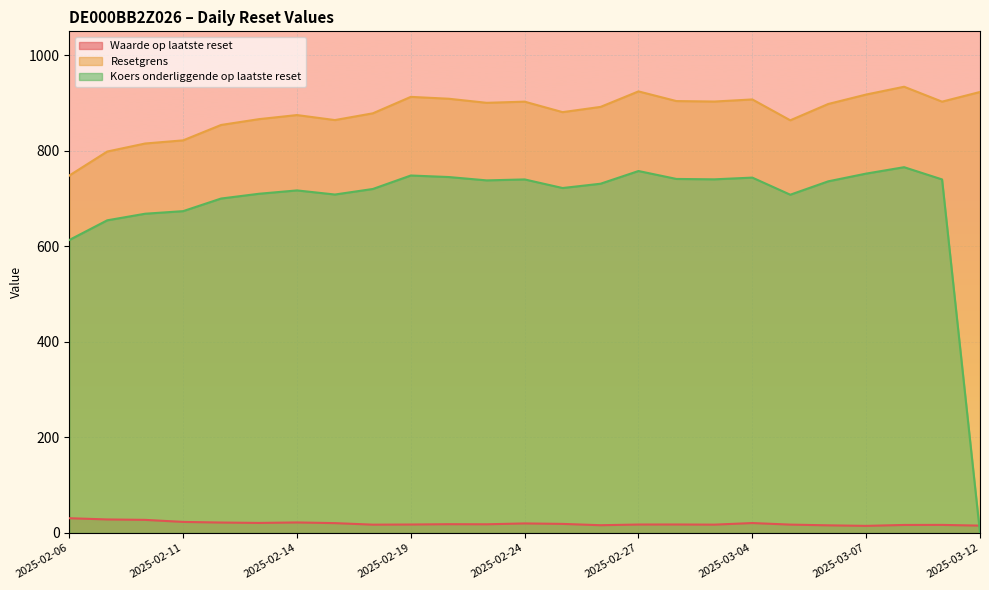

What are all the series names shown in the legend?

Waarde op laatste reset, Resetgrens, Koers onderliggende op laatste reset